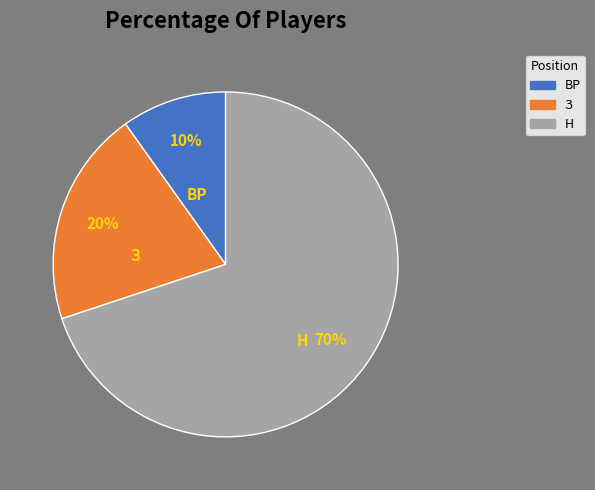

To the nearest percent, what is the difference between the largest and smallest slice percentages?

60%